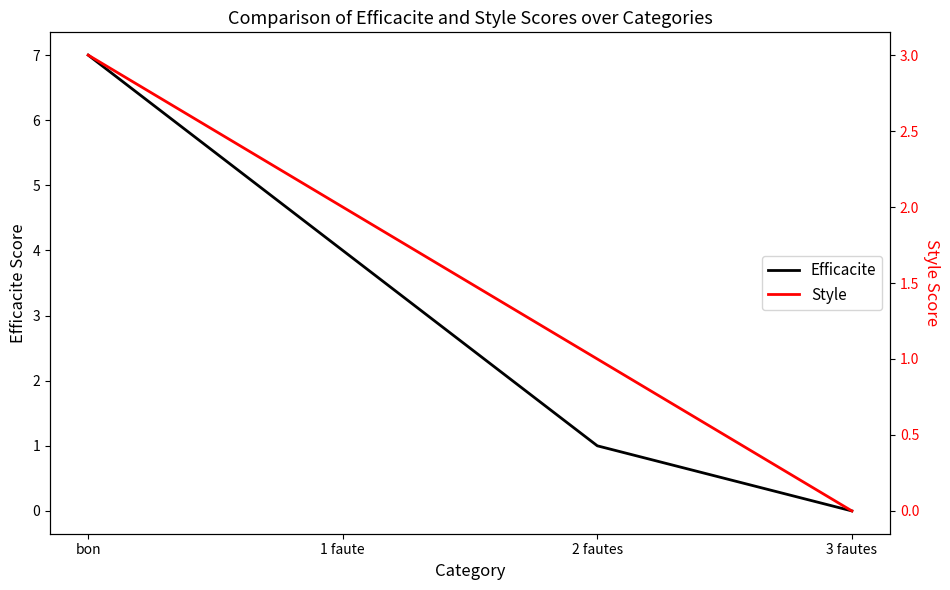

List the labels in order of Style value, largest first.

bon, 1 faute, 2 fautes, 3 fautes